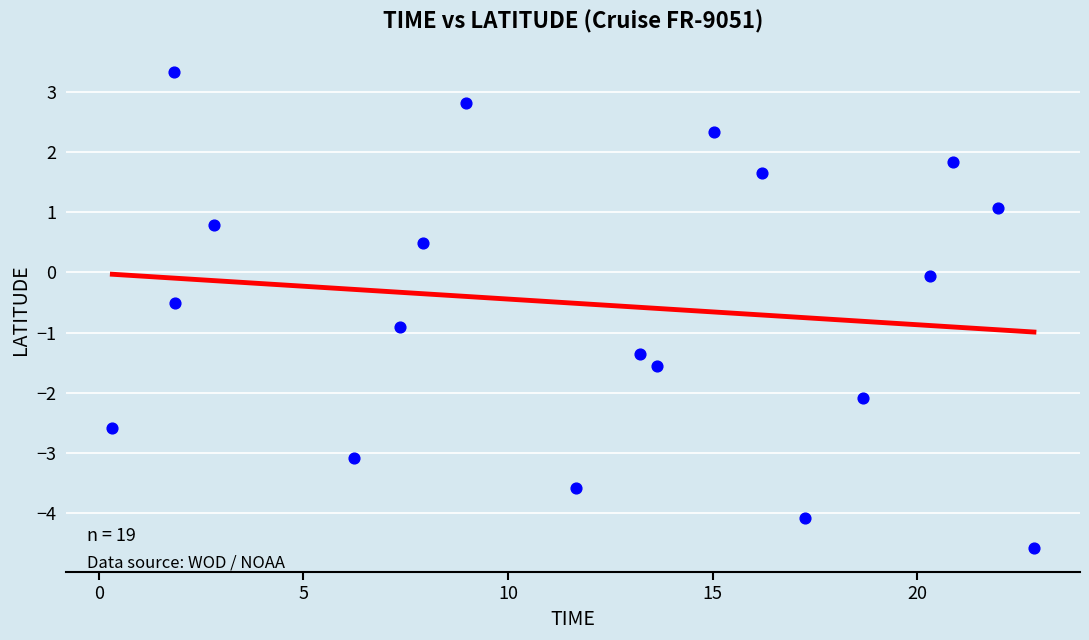

What is the range of X values (max minus min)?

22.5